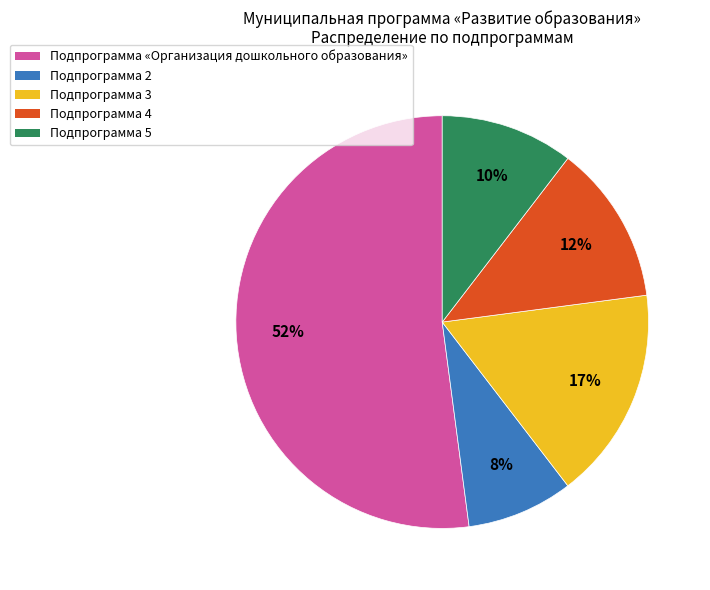

To the nearest percent, what is the difference between the largest and smallest slice percentages?

44%